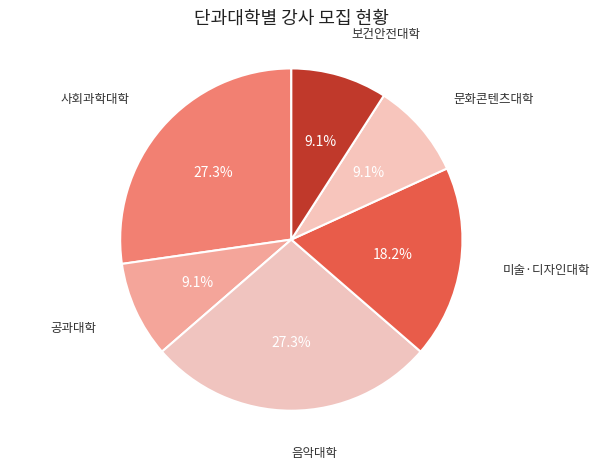

How many slices are in this pie chart?

6